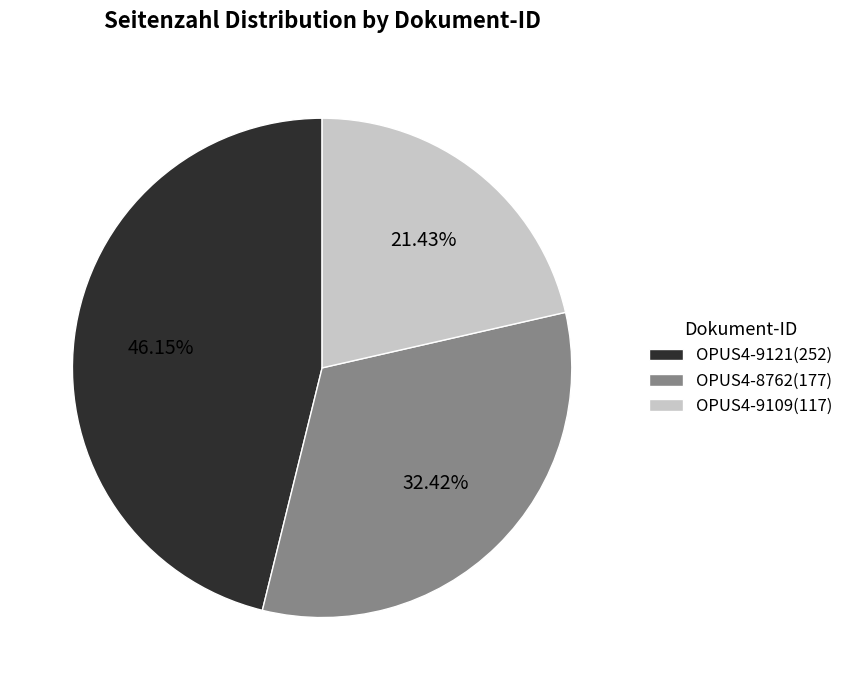

Which has a higher value, OPUS4-9121 or OPUS4-8762?

OPUS4-9121